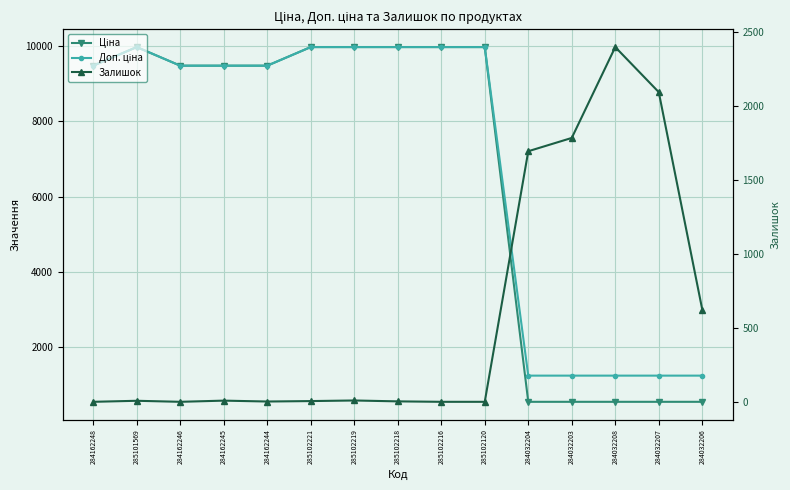

What is the maximum value for Ціна?

9975.0